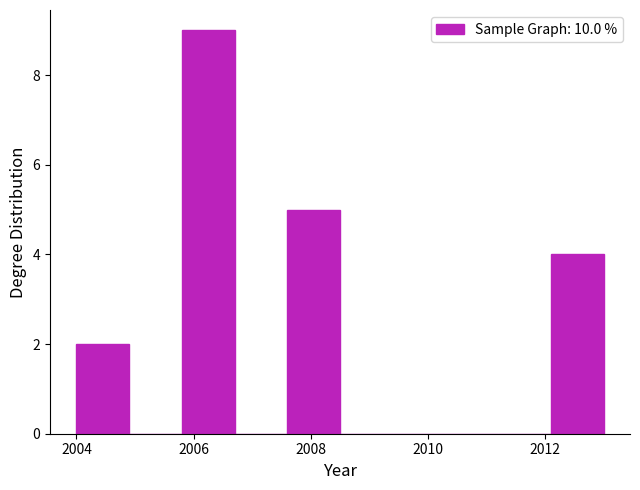

Reading left to right, list every bar in this chart as the range it spans on the x-axis followed by its height. Neither the bar edges nor the heights are printed on the chart, so give them approximately, as read against the axes.

2004.0 to 2004.9: 2
2004.9 to 2005.8: 0
2005.8 to 2006.7: 9
2006.7 to 2007.6: 0
2007.6 to 2008.5: 5
2008.5 to 2009.4: 0
2009.4 to 2010.3: 0
2010.3 to 2011.2: 0
2011.2 to 2012.1: 0
2012.1 to 2013.0: 4